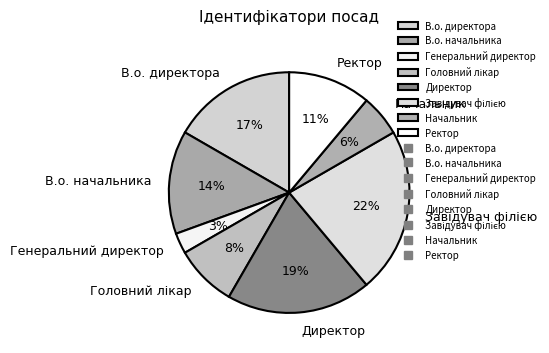

Does any single category account for the majority?

No